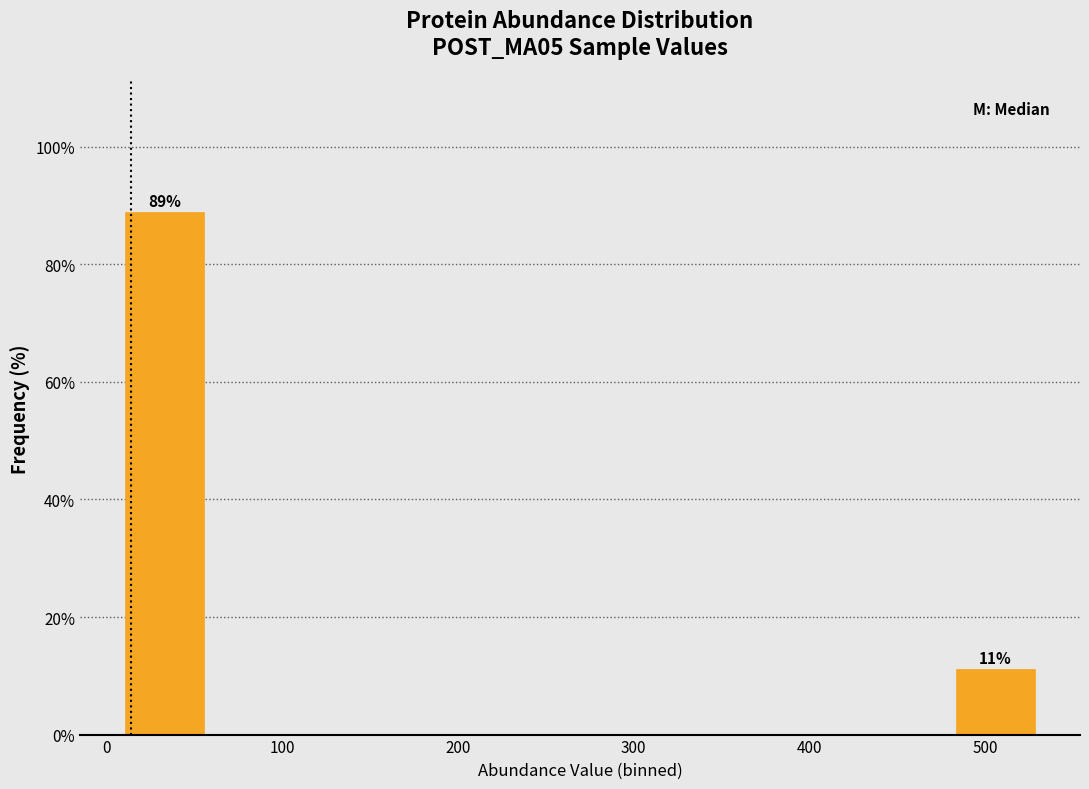

Which range on the x-axis has the tallest bar?

10 to 60